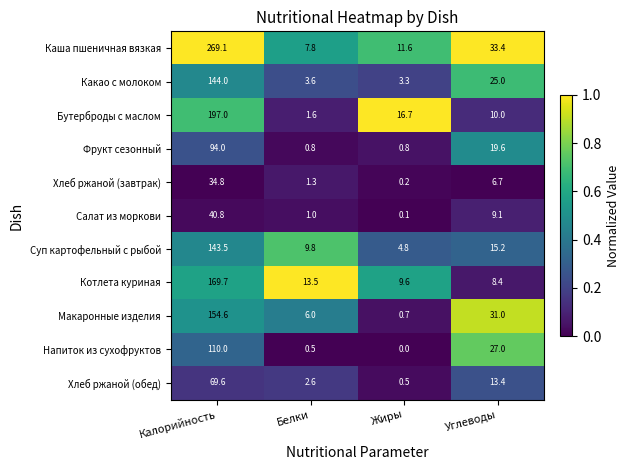

What is the difference between the highest and lowest values at Калорийность?

234.3